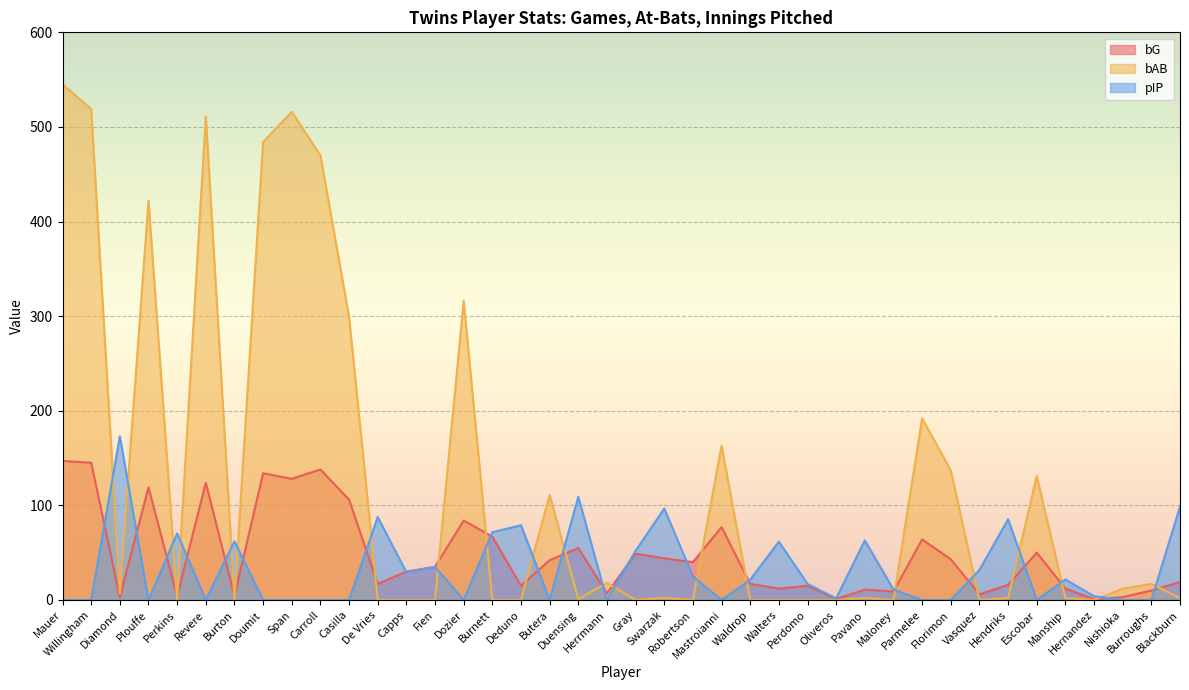

How many values in the bAB series are below 2?

17